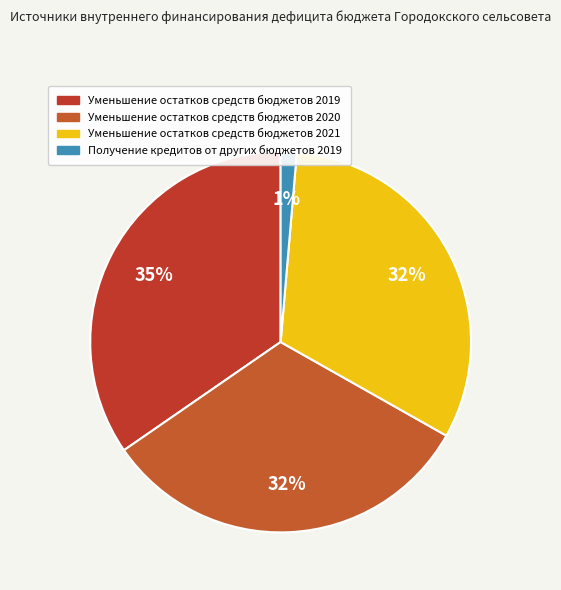

Does Уменьшение остатков средств бюджетов 2019 account for over 50% of the chart?

No